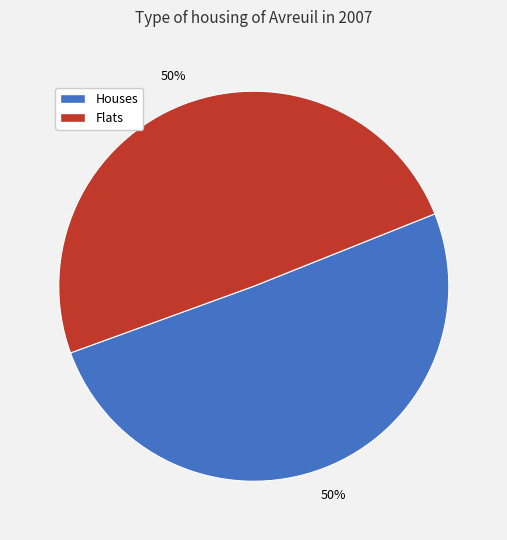

Is the sum of Flats and Houses greater than half?

Yes